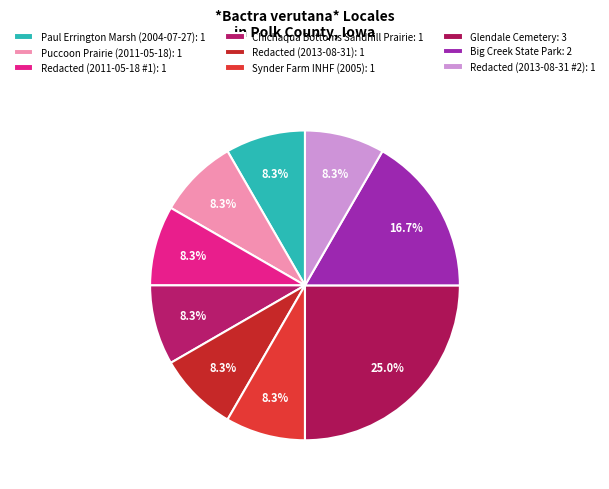

What is the smallest slice in the pie chart?

Paul Errington Marsh (2004-07-27)